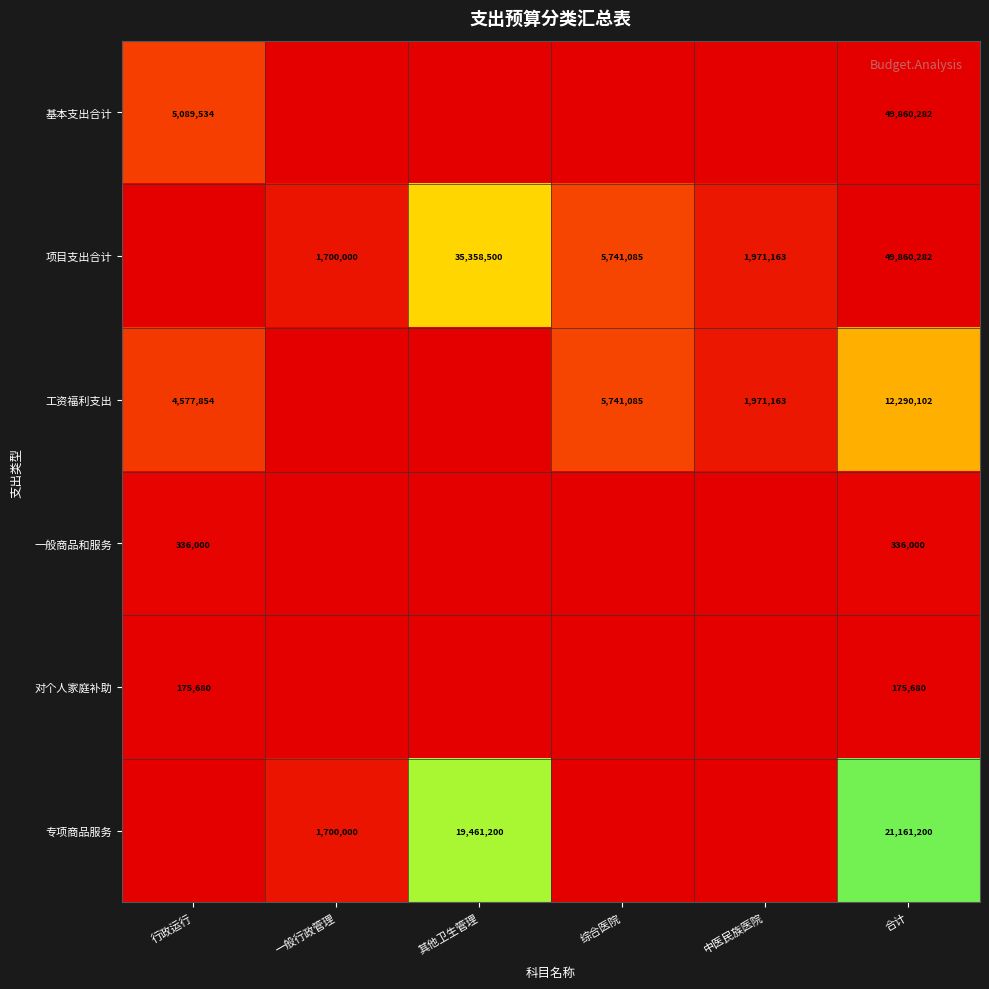

True or false: 专项商品服务 has a value of 349497 at 一般行政管理.

False